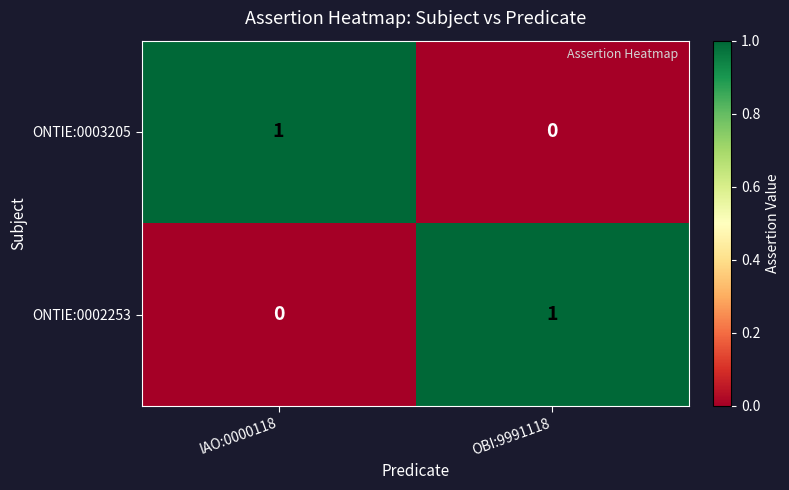

Reading right to left, extract all data points from this chart.

ONTIE:0003205: OBI:9991118=0	IAO:0000118=1
ONTIE:0002253: OBI:9991118=1	IAO:0000118=0